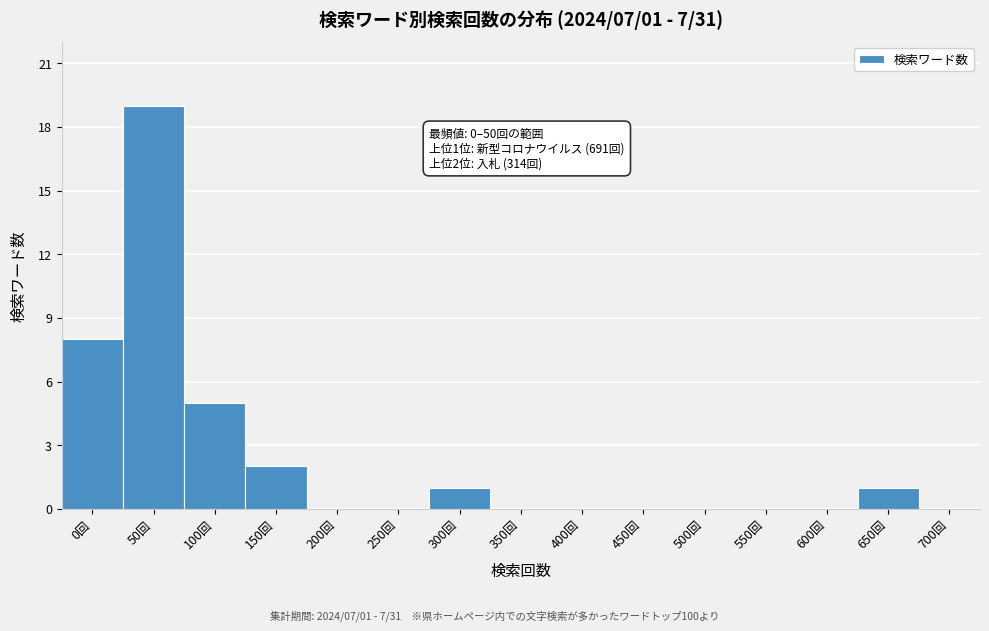

Reading left to right, what are all the values shown in this chart?

0回=8	50回=19	100回=5	150回=2	200回=0	250回=0	300回=1	350回=0	400回=0	450回=0	500回=0	550回=0	600回=0	650回=1	700回=0